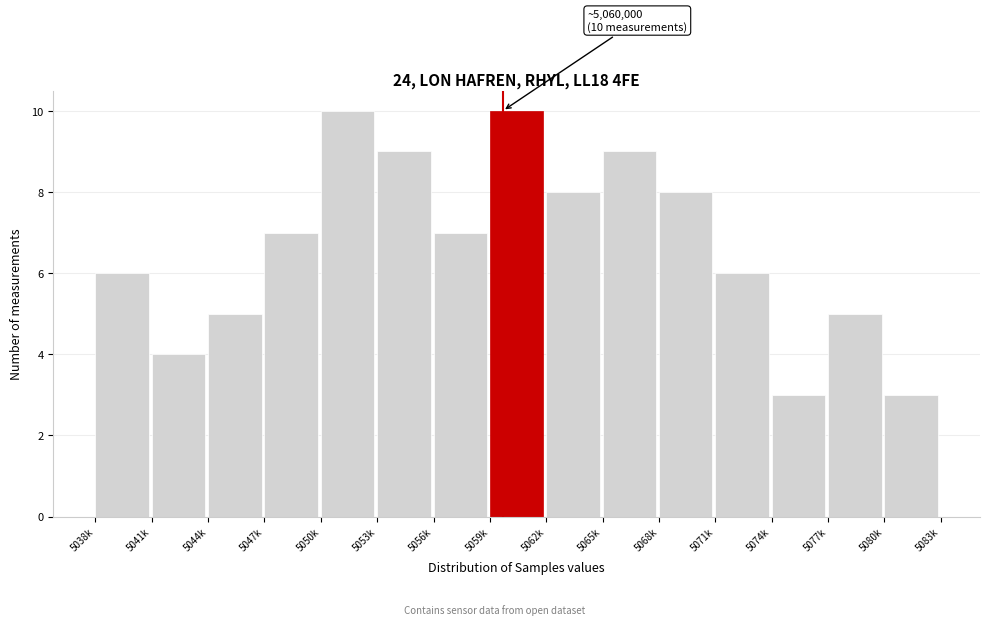

Reading left to right, transcribe all the data shown in this chart.

5038k=6	5041k=4	5044k=5	5047k=7	5050k=10	5053k=9	5056k=7	5059k=10	5062k=8	5065k=9	5068k=8	5071k=6	5074k=3	5077k=5	5080k=3